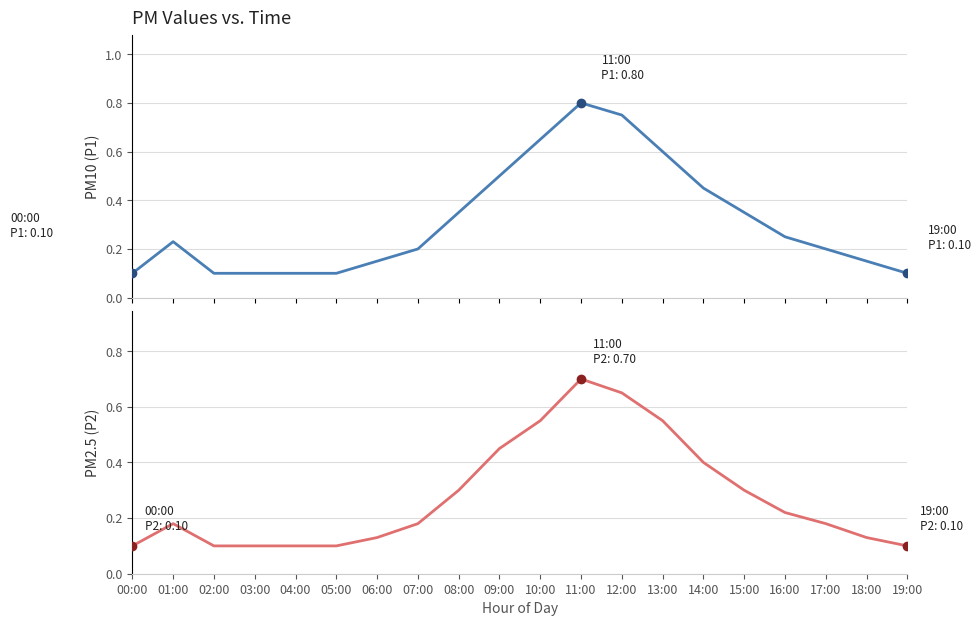

True or false: P1 has more than 0 points higher than both neighbors.

True